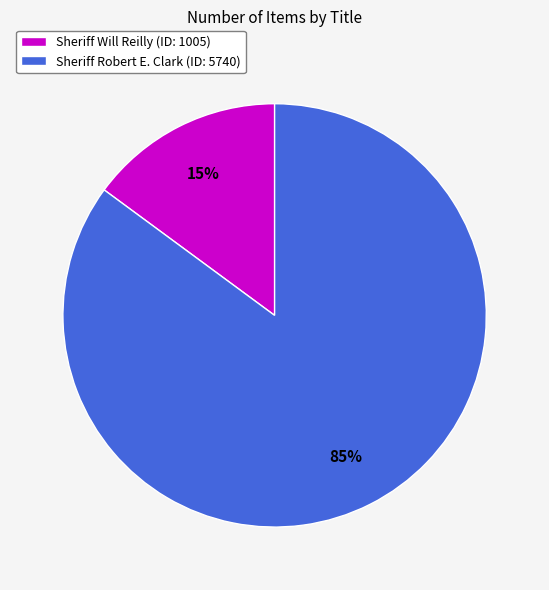

Do Sheriff Robert E. Clark and Sheriff Will Reilly together represent more than half of the pie?

Yes